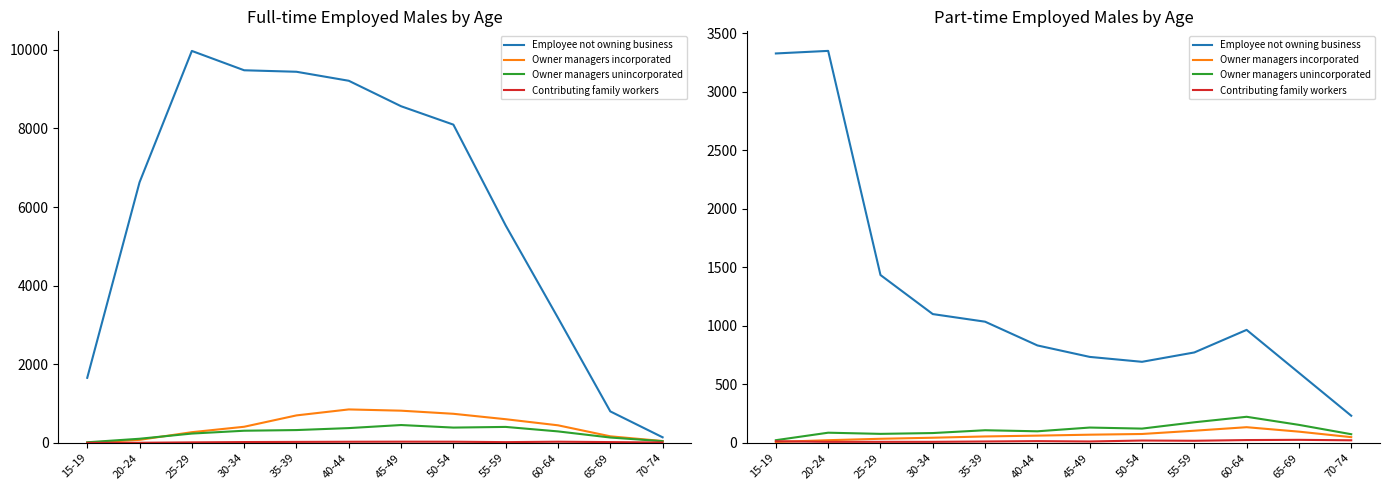

What is the sum of all Owner managers unincorporated values?

1358